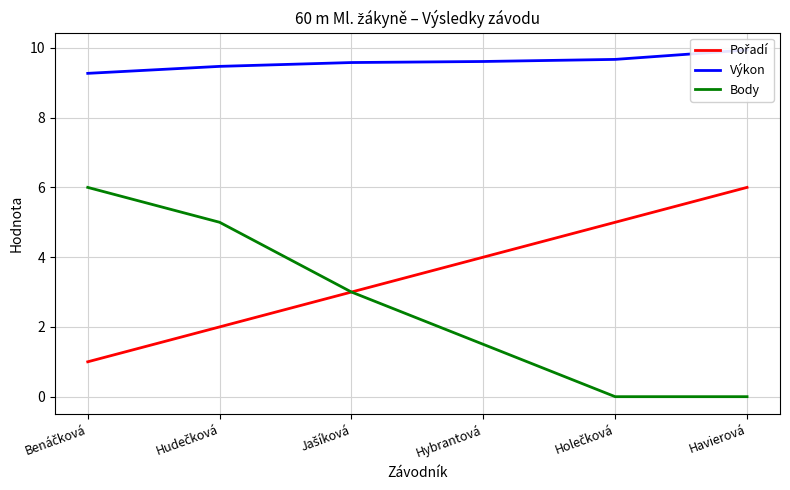

At how many categories does at least one series exceed 0?

6